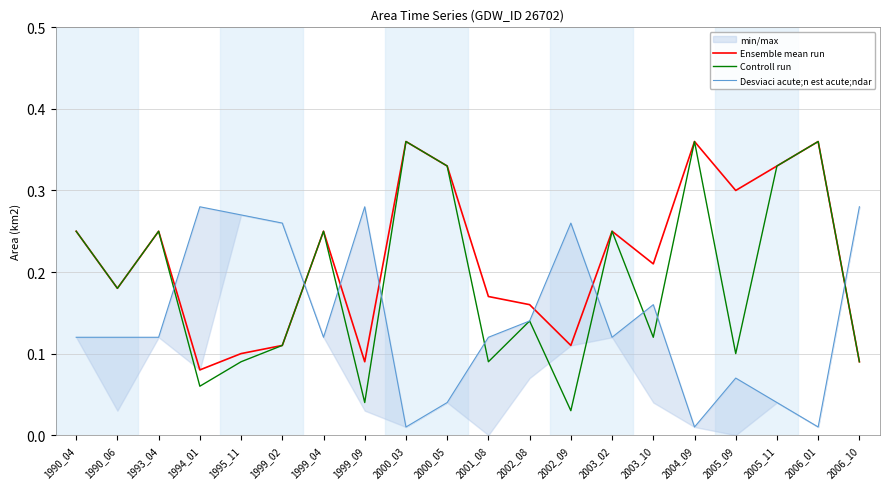

What is the average value of the Controll run series?

0.2